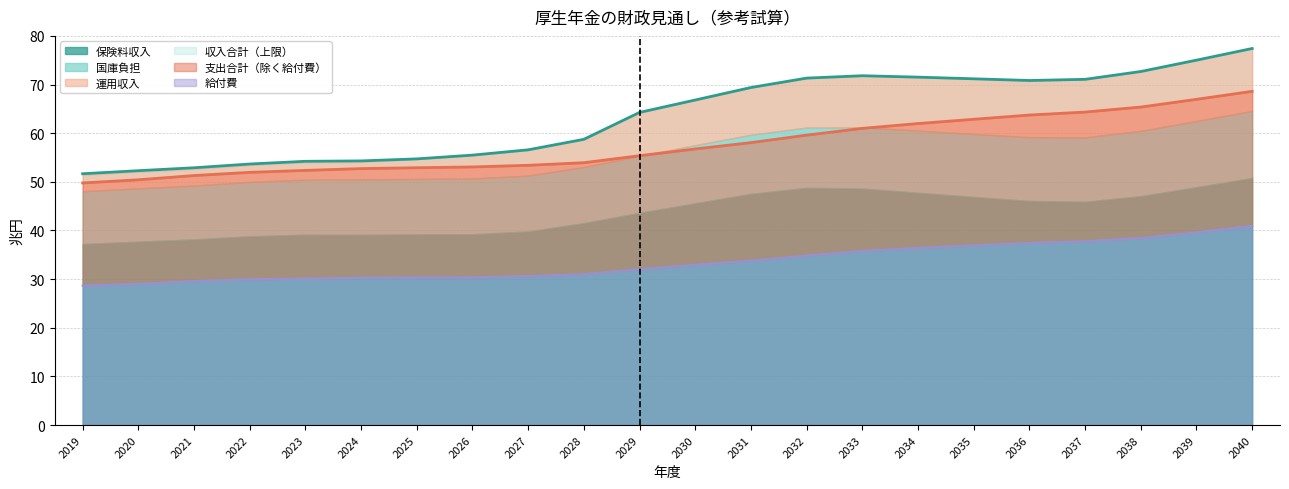

At which category is the sum across all series the highest?

2040